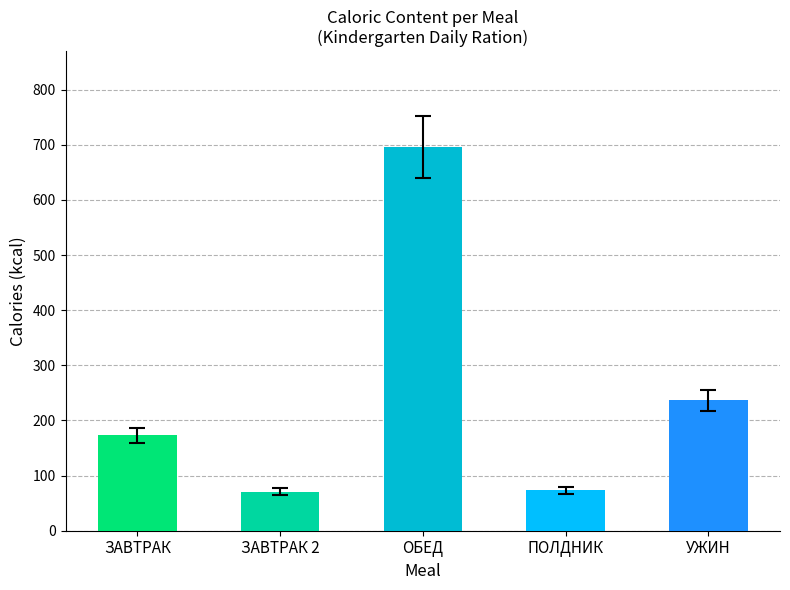

How many categories are shown in the chart?

5